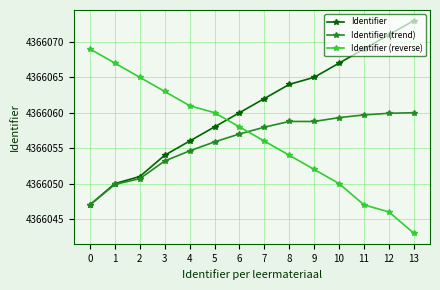

True or false: Identifier (reverse) has a value of 2798866.1 at 8.

False